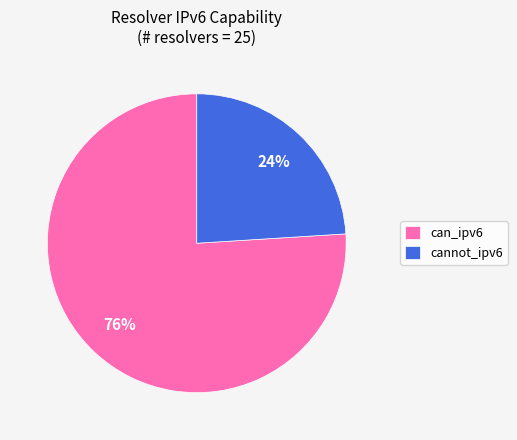

Which category accounts for the majority?

can_ipv6